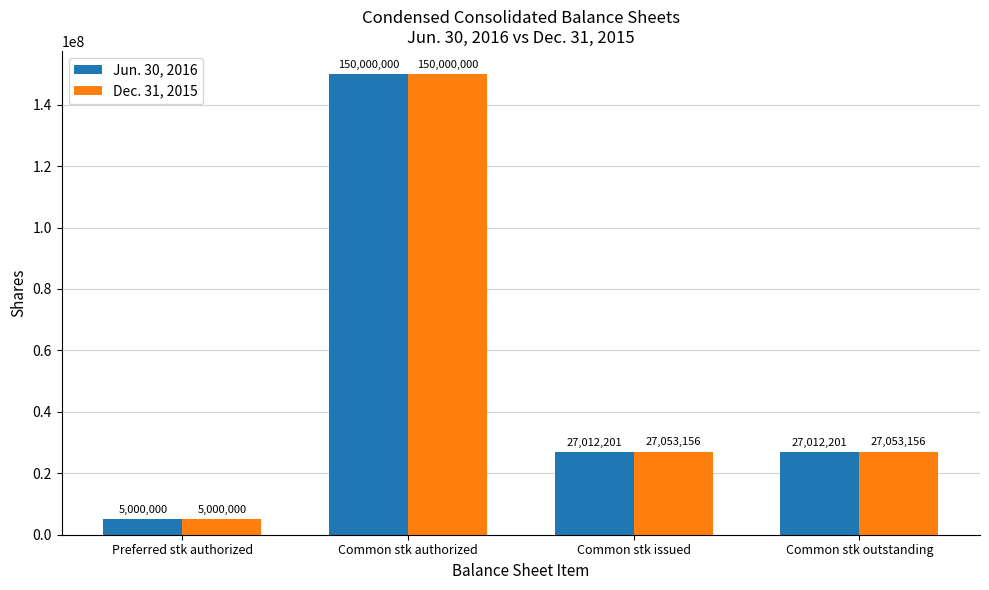

At Common stk issued, list the series in order from smallest to largest.

Jun. 30, 2016, Dec. 31, 2015